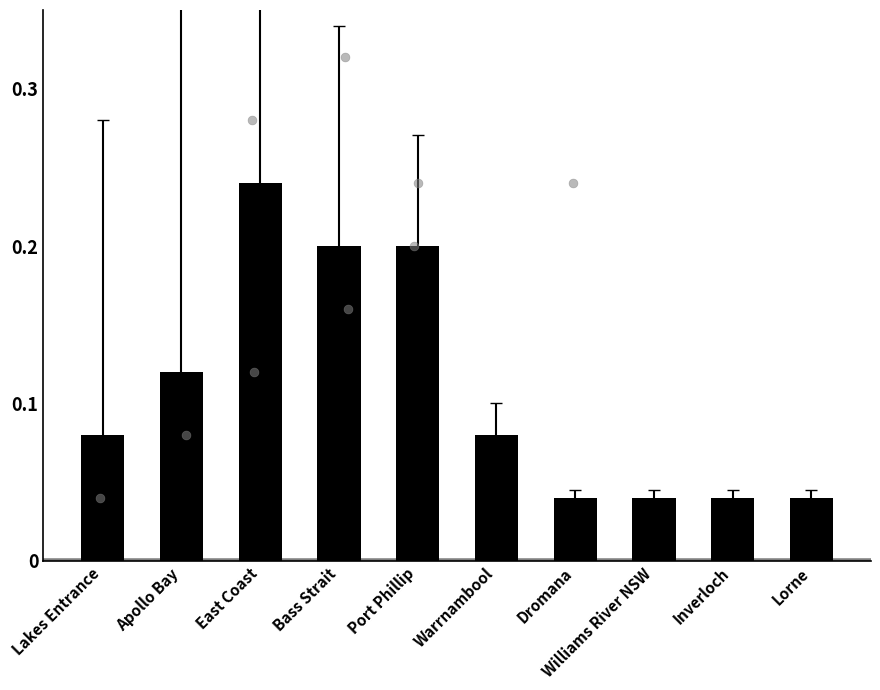

Which has a higher value, Williams River NSW or Lorne?

Williams River NSW